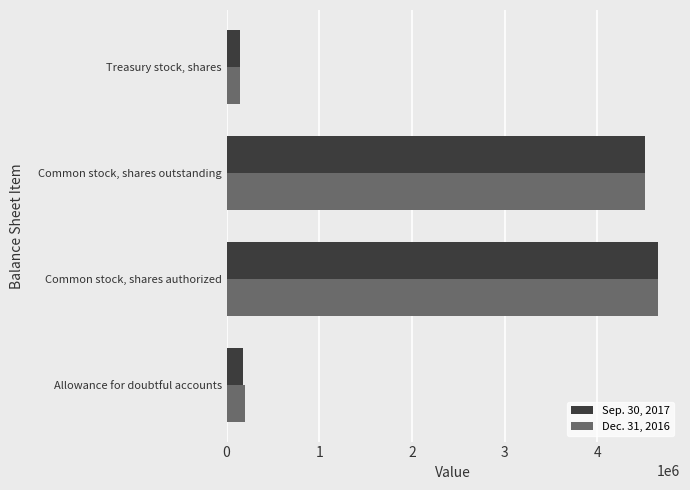

Rank the categories by Sep. 30, 2017 value from highest to lowest.

Common stock, shares authorized, Common stock, shares outstanding, Allowance for doubtful accounts, Treasury stock, shares